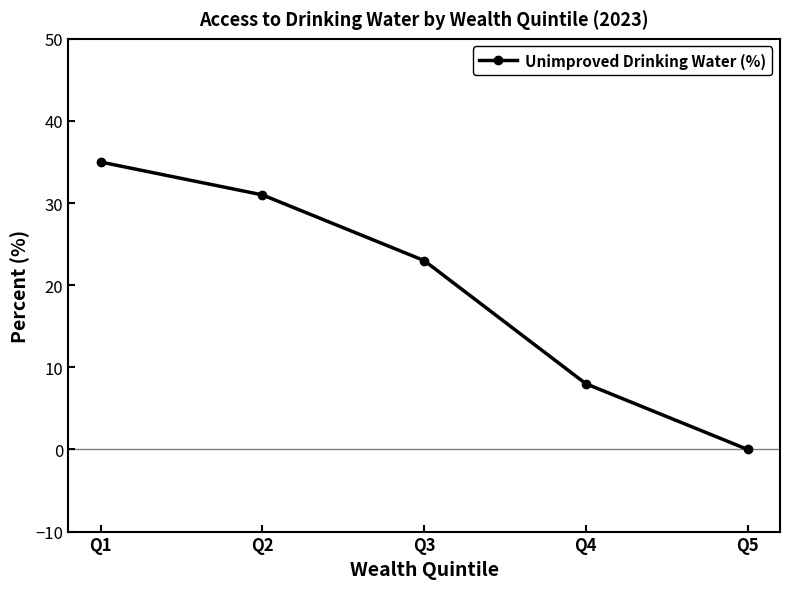

Read the value at Q2, to the nearest 10.

30